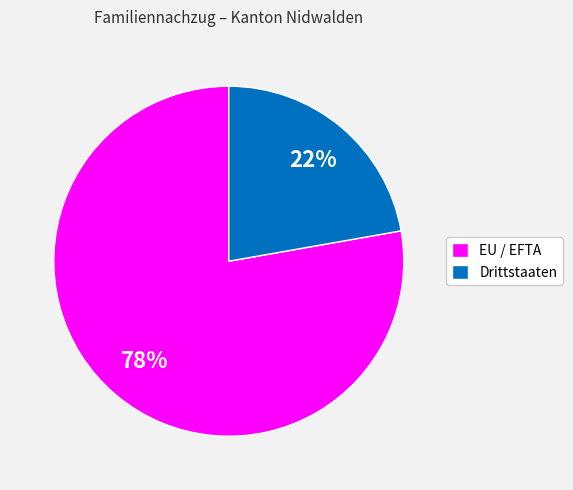

Which has a higher value, EU / EFTA or Drittstaaten?

EU / EFTA